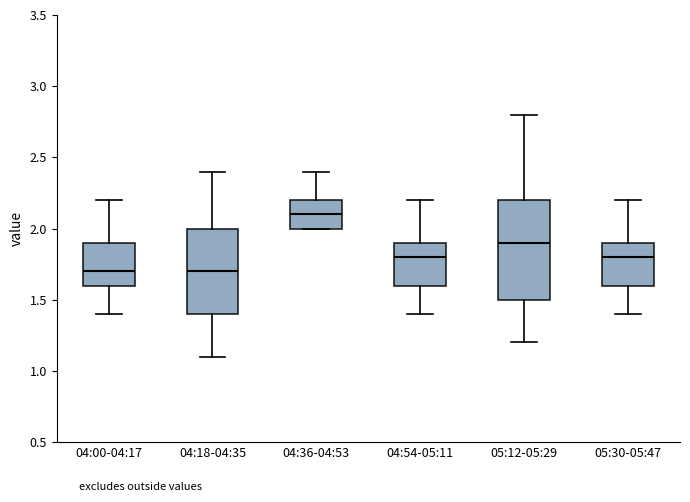

Reading left to right, read every box against the y-axis: the position of its median line, the range the box covers, and the ends of its whiskers. The values are not printed on the chart, so give them approximately, as read against the axis.

04:00-04:17: median 1.7, box 1.6 to 1.9, whiskers 1.4 to 2.2
04:18-04:35: median 1.7, box 1.4 to 2.0, whiskers 1.1 to 2.4
04:36-04:53: median 2.1, box 2.0 to 2.2, whiskers 2.0 to 2.4
04:54-05:11: median 1.8, box 1.6 to 1.9, whiskers 1.4 to 2.2
05:12-05:29: median 1.9, box 1.5 to 2.2, whiskers 1.2 to 2.8
05:30-05:47: median 1.8, box 1.6 to 1.9, whiskers 1.4 to 2.2